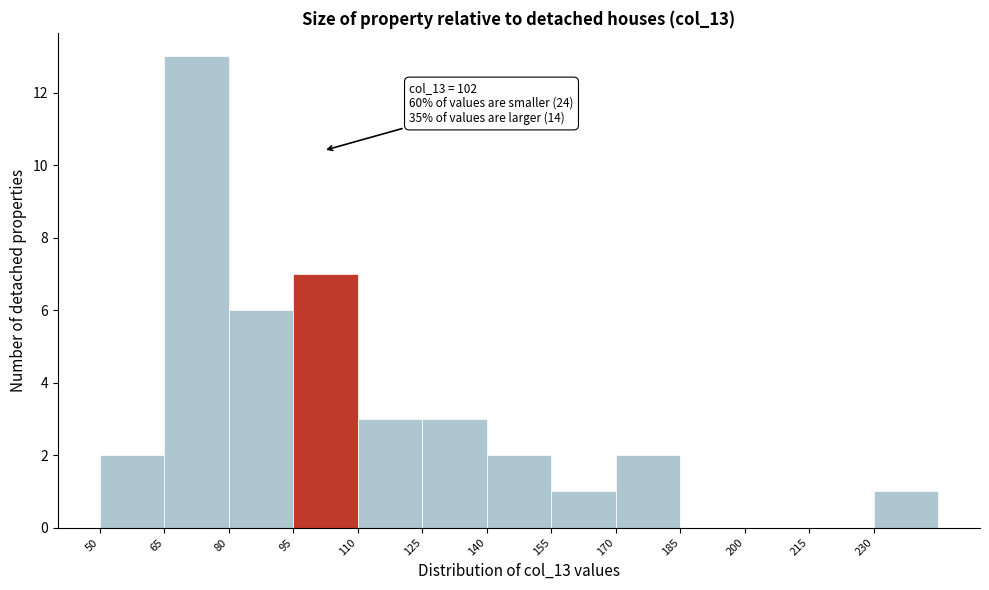

Which range on the x-axis has the tallest bar?

65 to 80